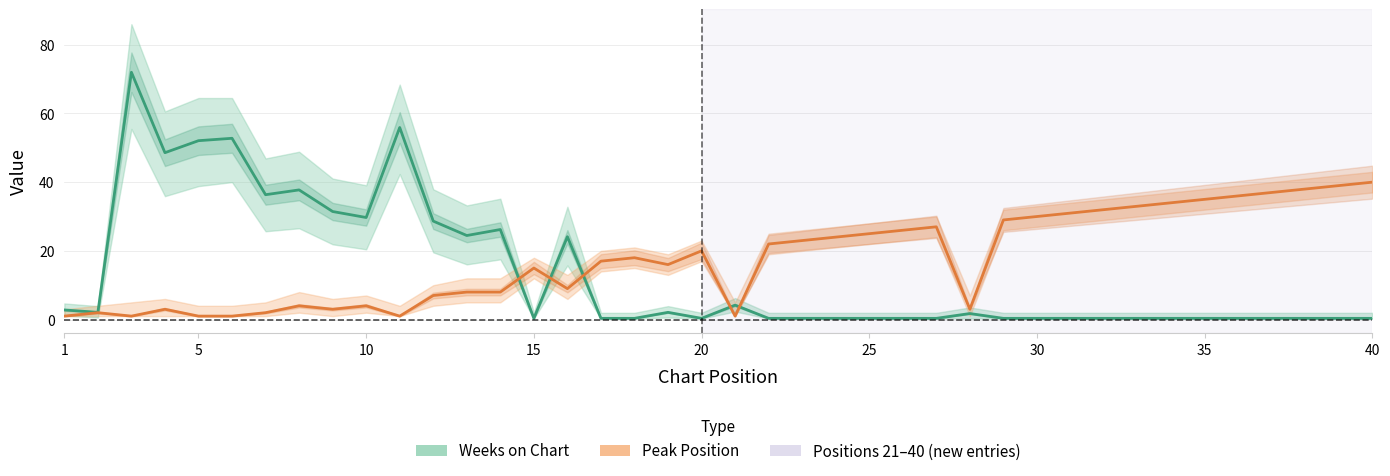

List the series in order of their overall mean, lowest first.

Weeks on Chart, Peak Position